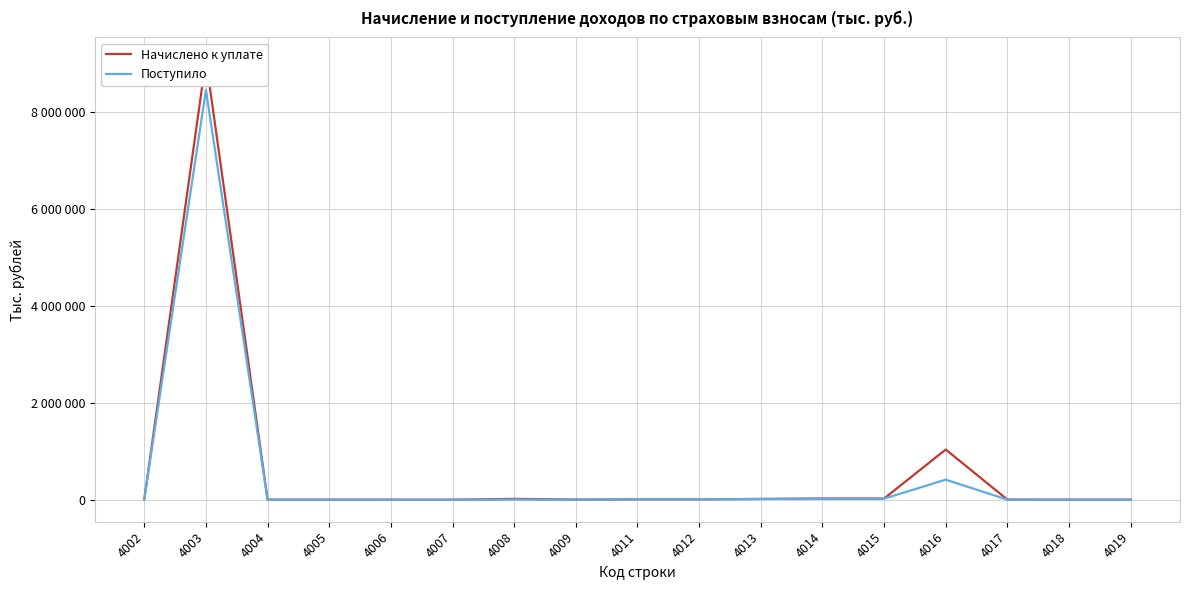

Reading right to left, what are all the values shown in this chart?

Начислено к уплате: 4019=341	4018=1262	4017=2763	4016=1036354	4015=24355	4014=24858	4013=15901	4012=7994	4011=7602	4009=3056	4008=17560	4007=8	4006=385	4005=1148	4004=719	4003=9093205	4002=8209
Поступило: 4019=118	4018=564	4017=426	4016=414562	4015=21781	4014=21865	4013=15398	4012=6644	4011=7211	4009=769	4008=3821	4007=0	4006=-14	4005=361	4004=280	4003=8464629	4002=17293